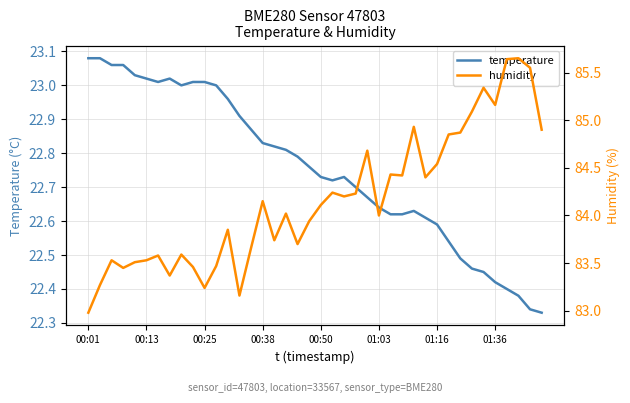

What is the maximum value shown in the chart?

85.7